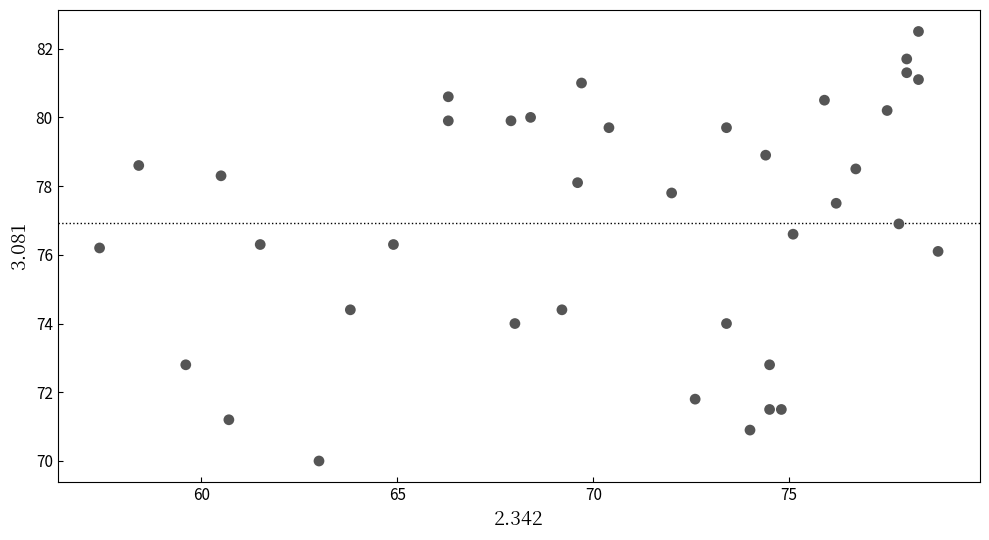

What is the range of Y values (max minus min)?

12.5